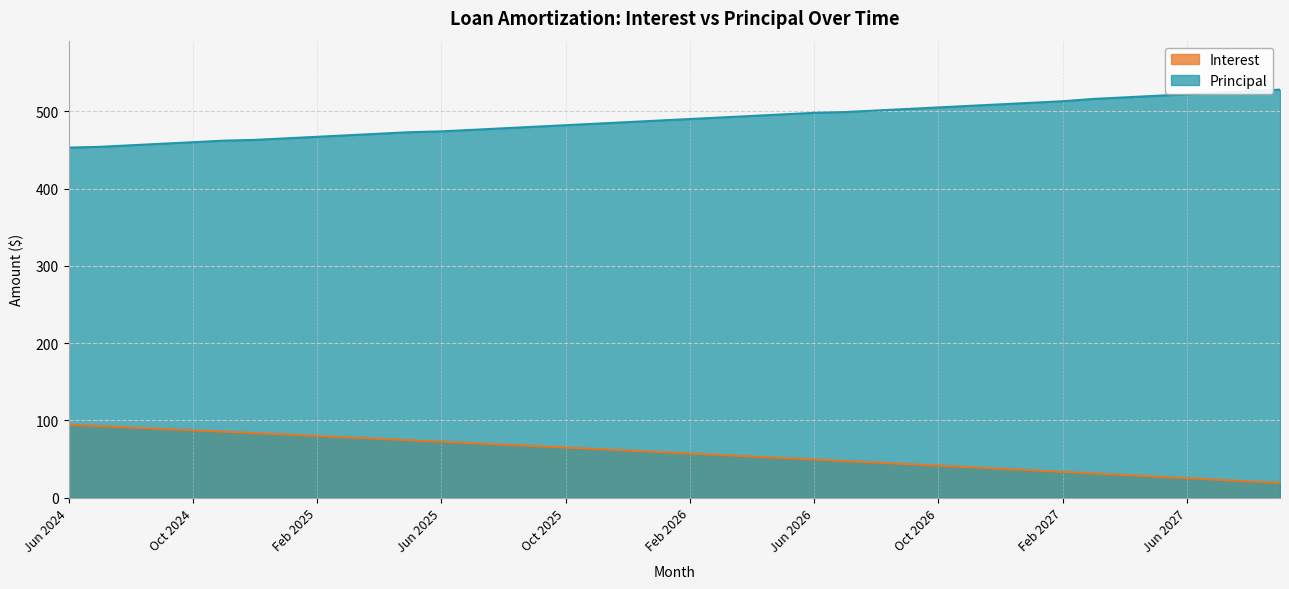

What is the label of the 23rd point from the left?

Apr 2026